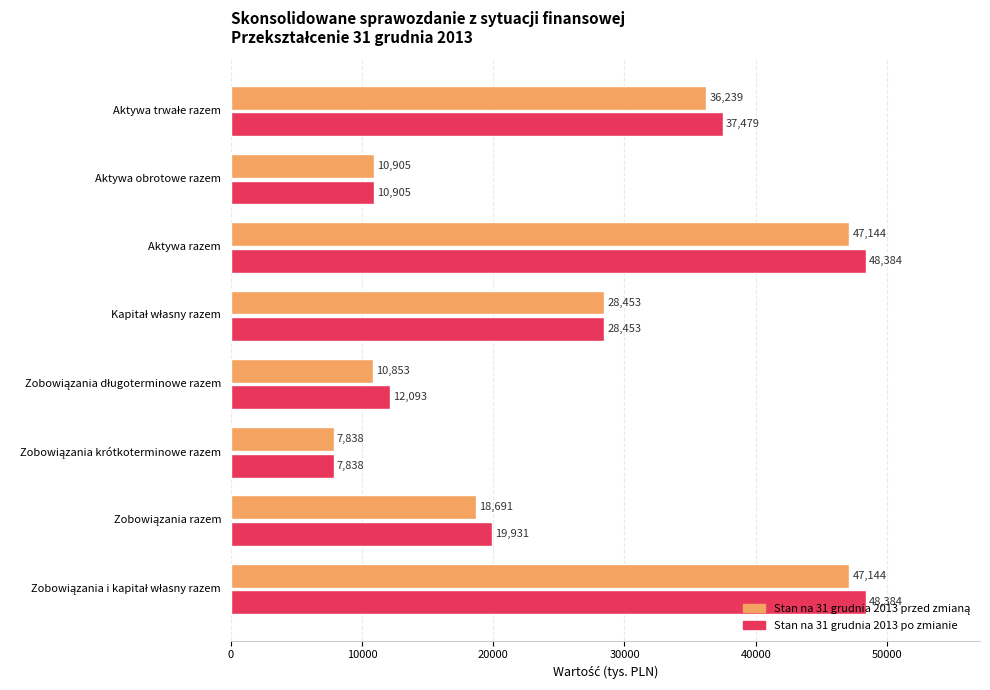

Which series has the widest spread of values?

Stan na 31 grudnia 2013 po zmianie